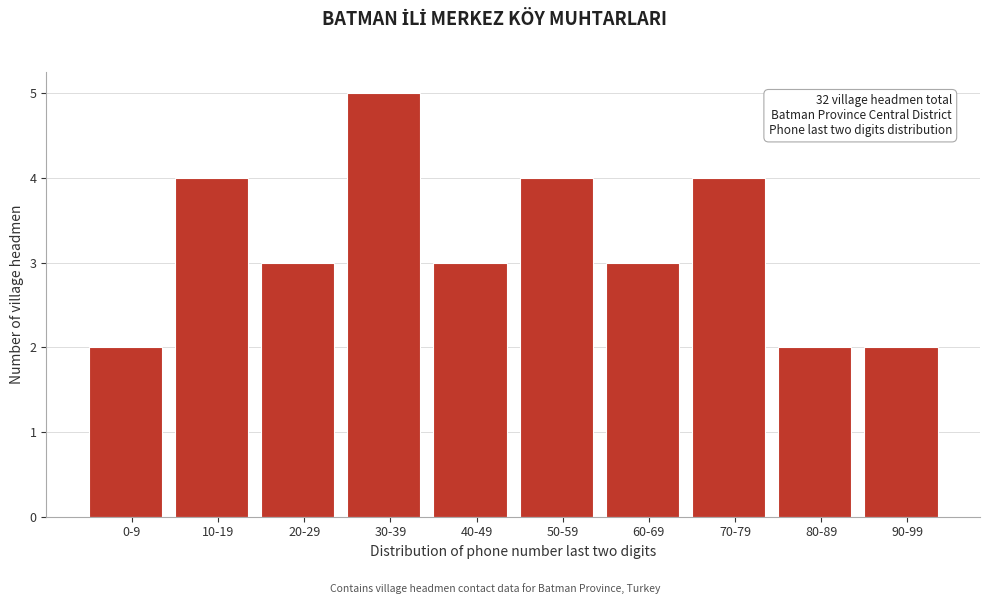

Reading left to right, list all the values displayed in this chart.

2	4	3	5	3	4	3	4	2	2